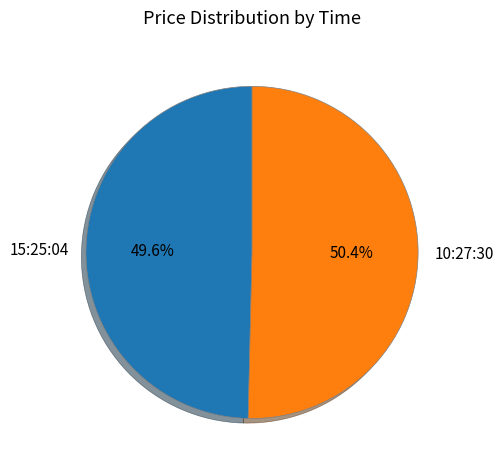

Rank the categories by value from lowest to highest.

15:25:04, 10:27:30